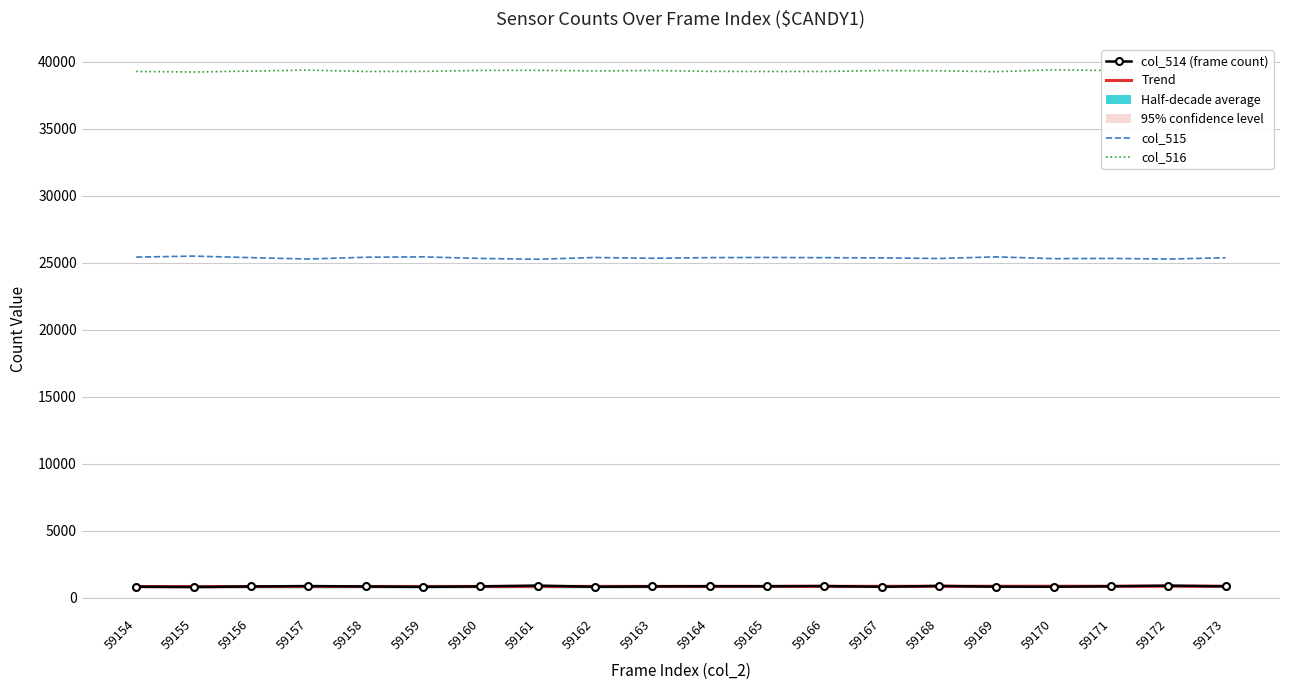

Rank the series by their maximum value, from lowest to highest.

Trend, col_514 (frame count), col_515, col_516